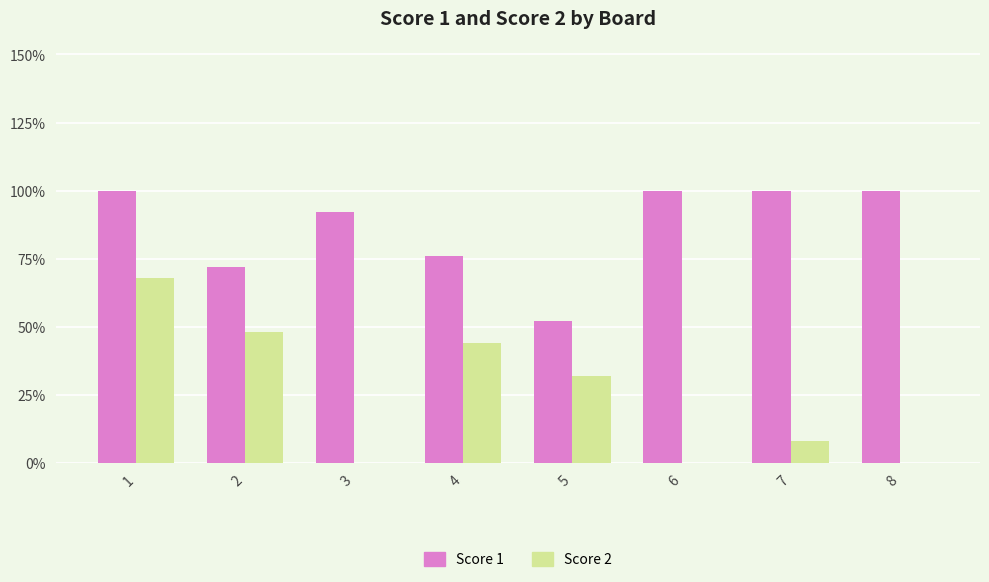

At which label does Score 2 first exceed 8?

1